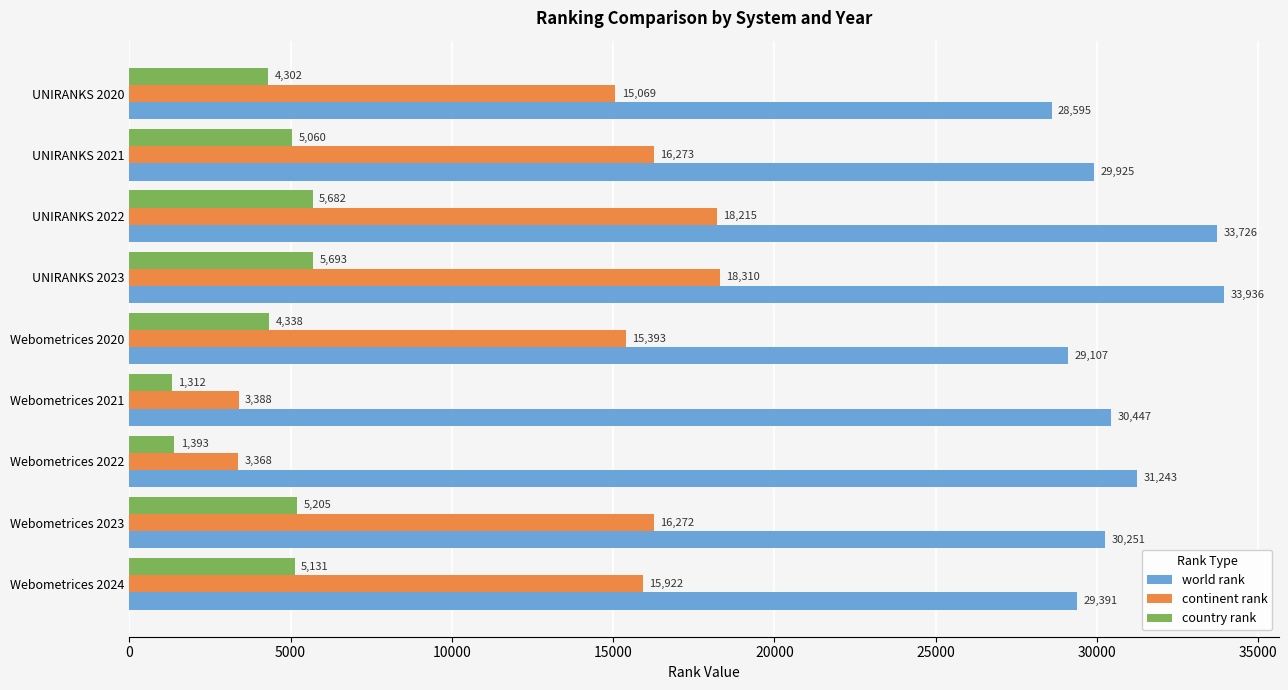

What is the difference between the maximum and second lowest values in the continent rank series?

14922